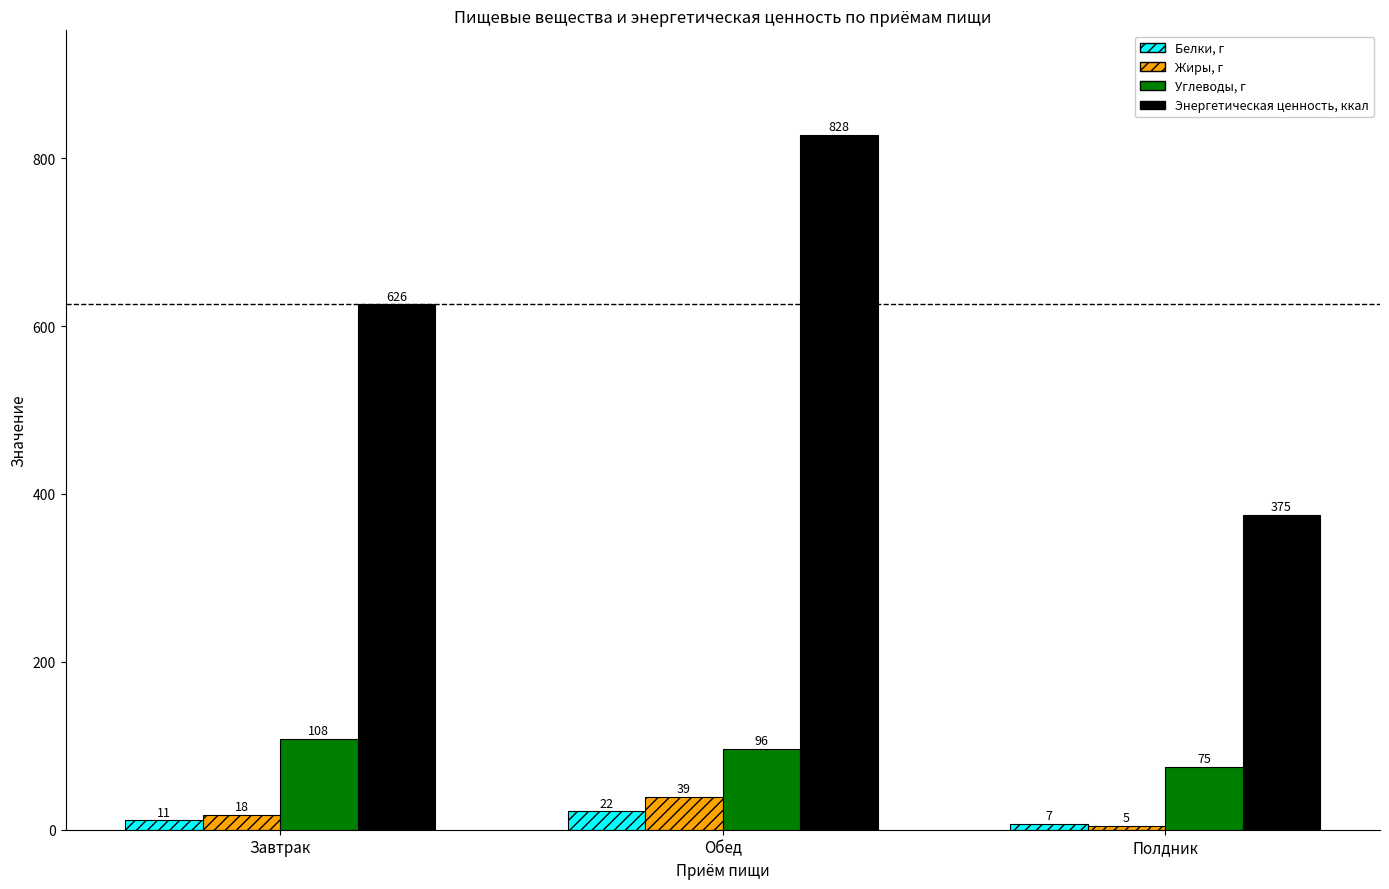

Reading right to left, transcribe all the data shown in this chart.

Белки, г: 7	22	11
Жиры, г: 5	39	18
Углеводы, г: 75	96	108
Энергетическая ценность, ккал: 375	828	626